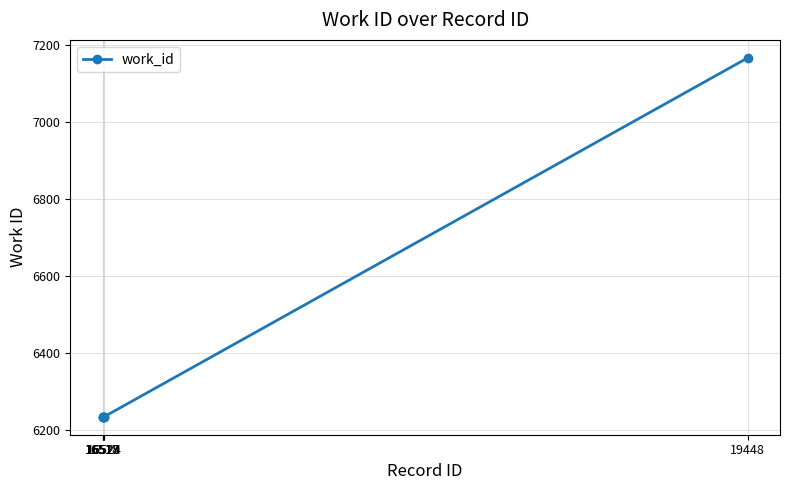

Reading left to right, transcribe all the data shown in this chart.

6234	6234	6234	6234	6234	7167